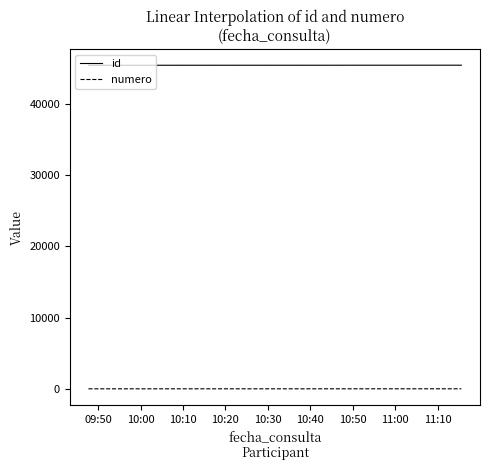

How many numero values are between 2 and 4?

3